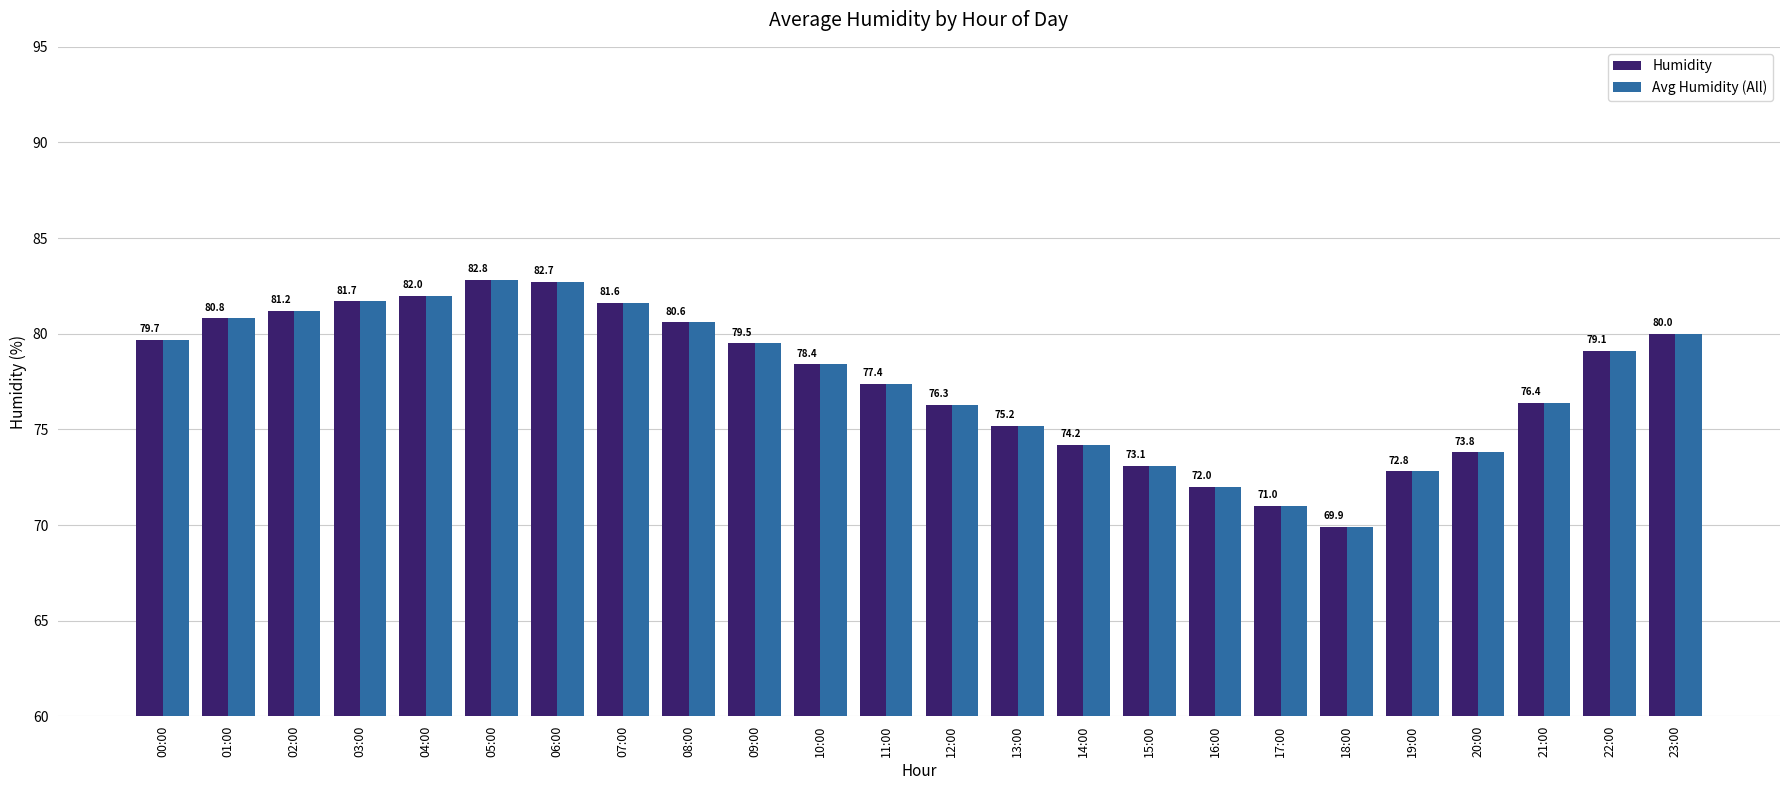

What is the maximum value shown in the chart?

82.8